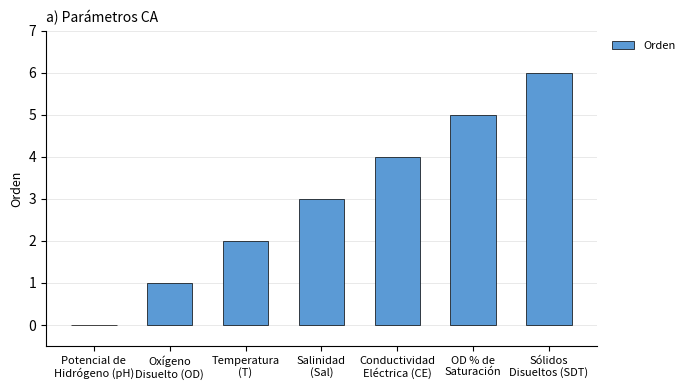

What is the sum of all values?

21